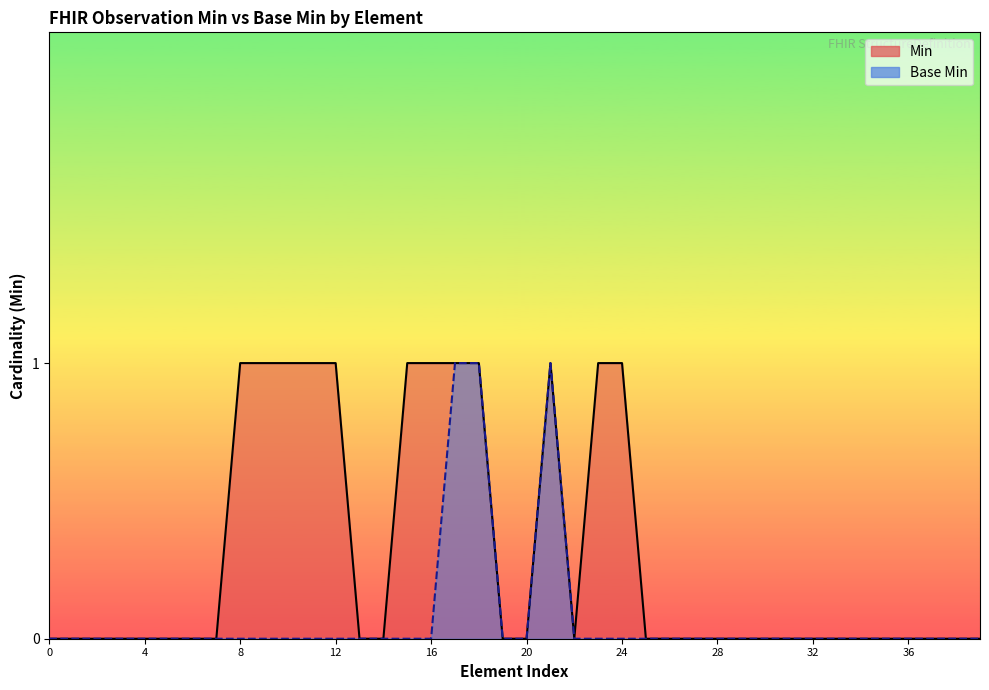

True or false: Base Min and Min intersect in this chart.

False